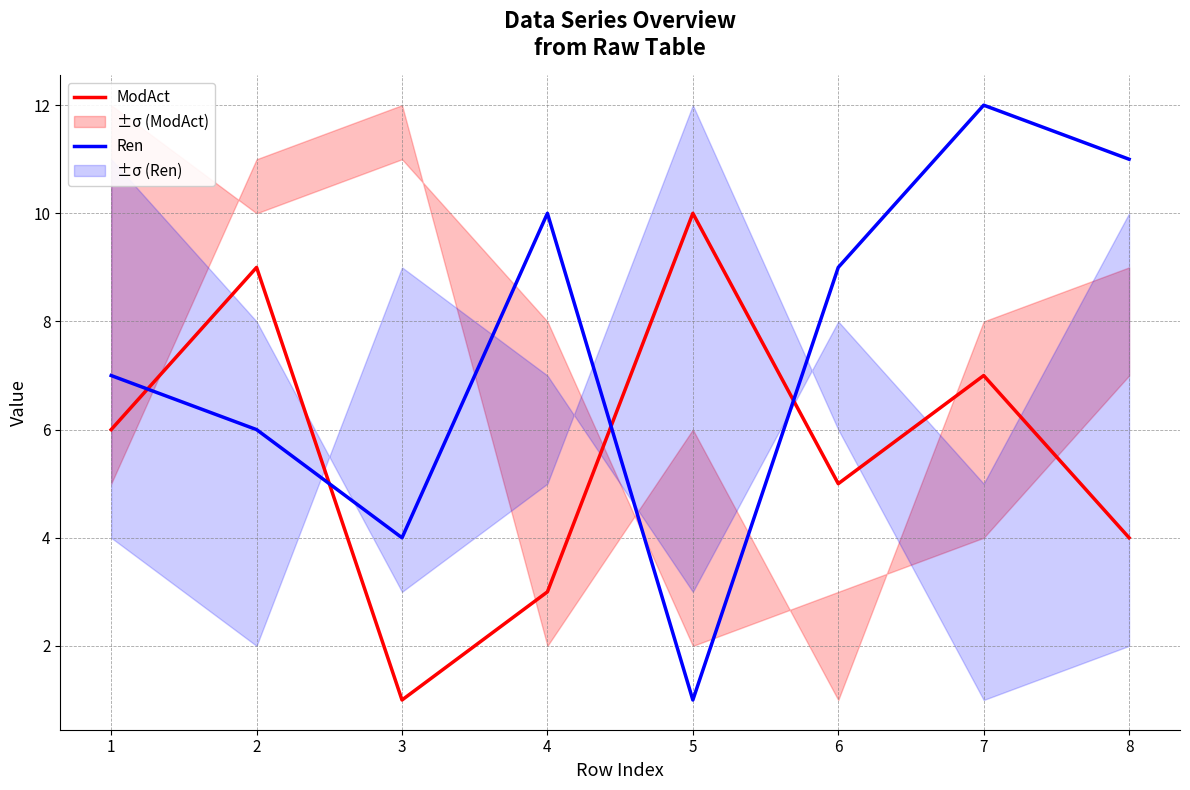

The value of ModAct at 3 is 1. True or false?

True